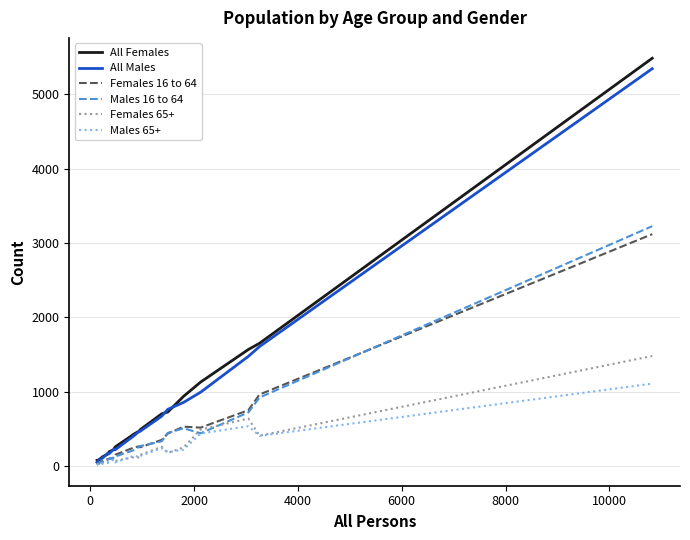

What is the maximum value shown in the chart?

5482